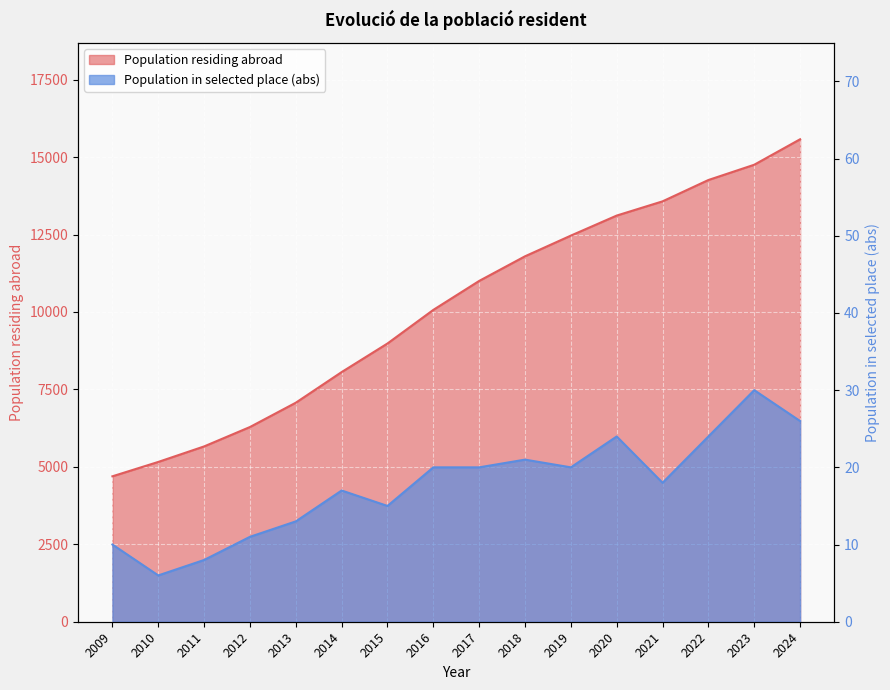

What is the difference between the maximum and second lowest values?

10417